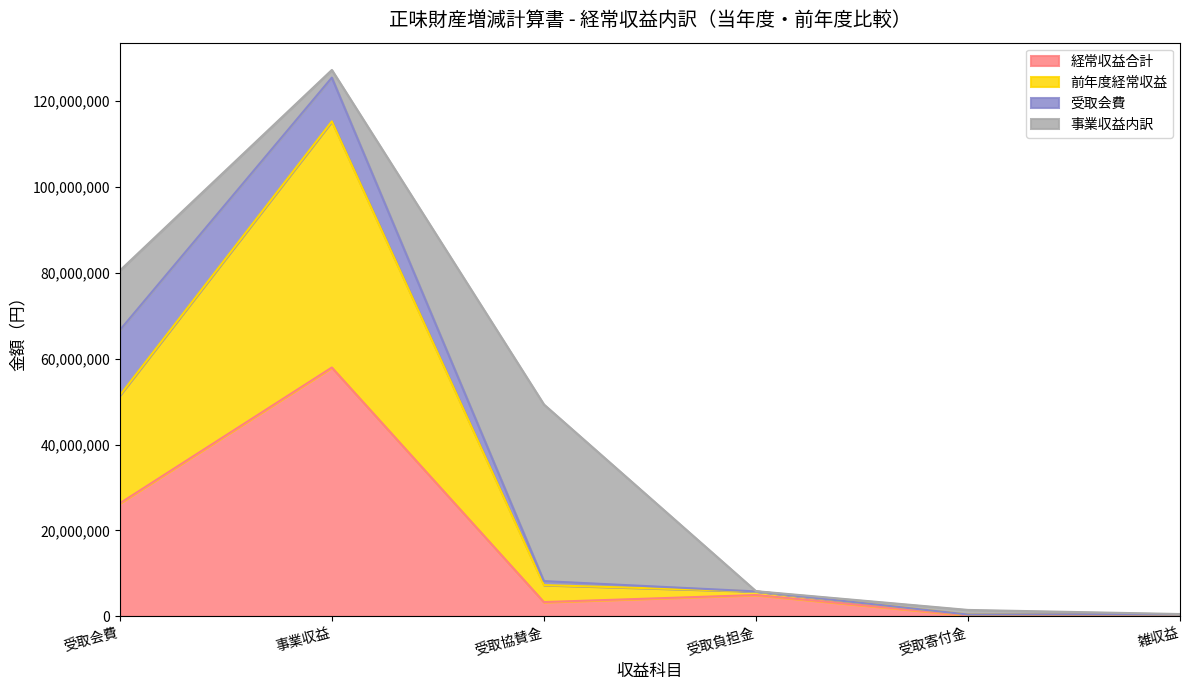

At which label does 経常収益合計 reach its peak?

事業収益